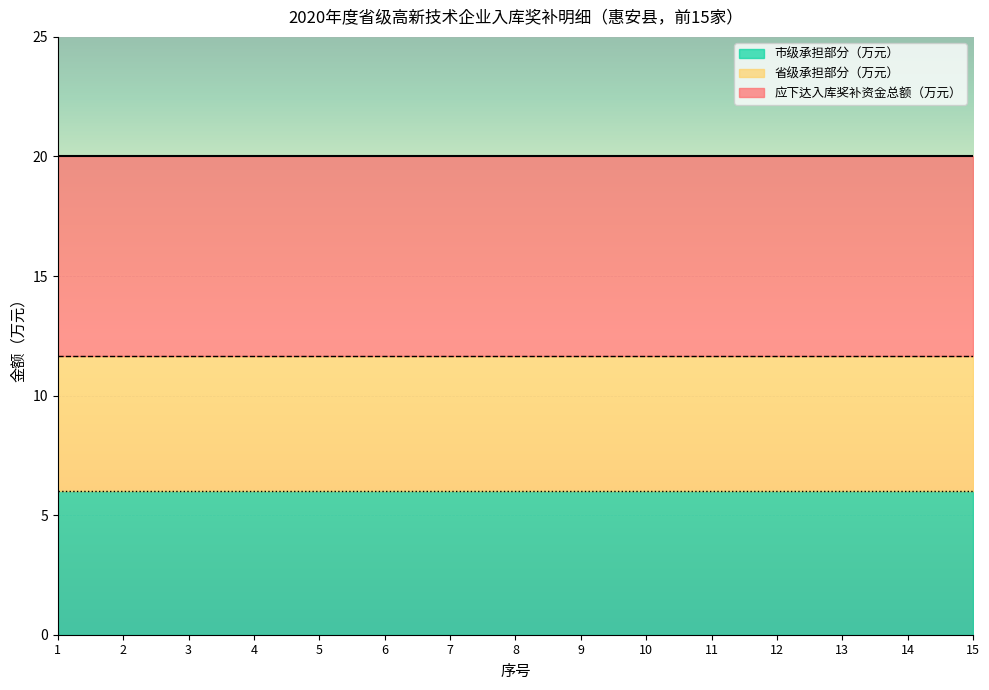

The value of 市级承担部分（万元） at 7 is 3.6. True or false?

False